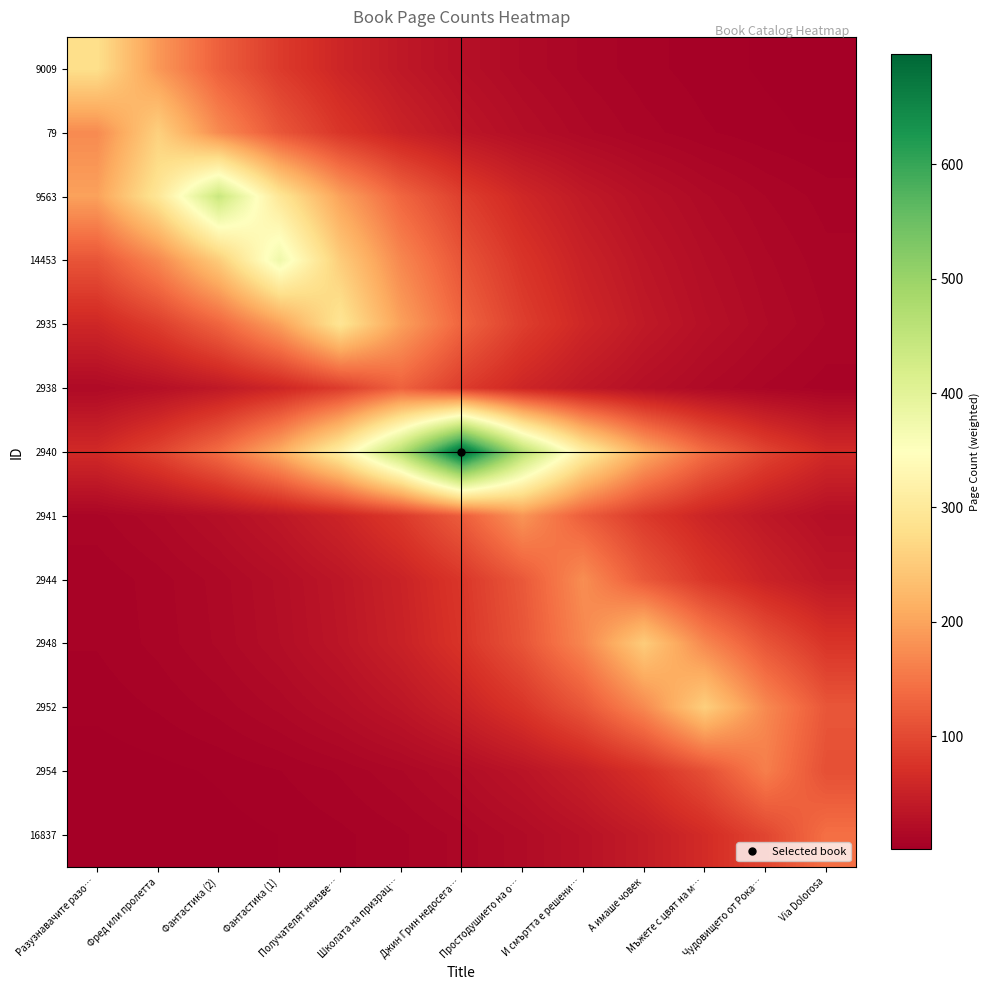

Which has a higher value, Фантастика (2) or Джин Грин недосега…?

Фантастика (2)